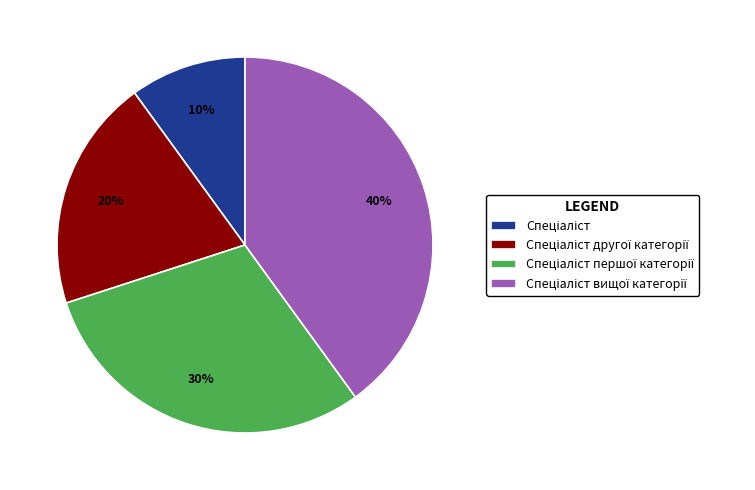

To the nearest percent, what is the average slice percentage?

25%